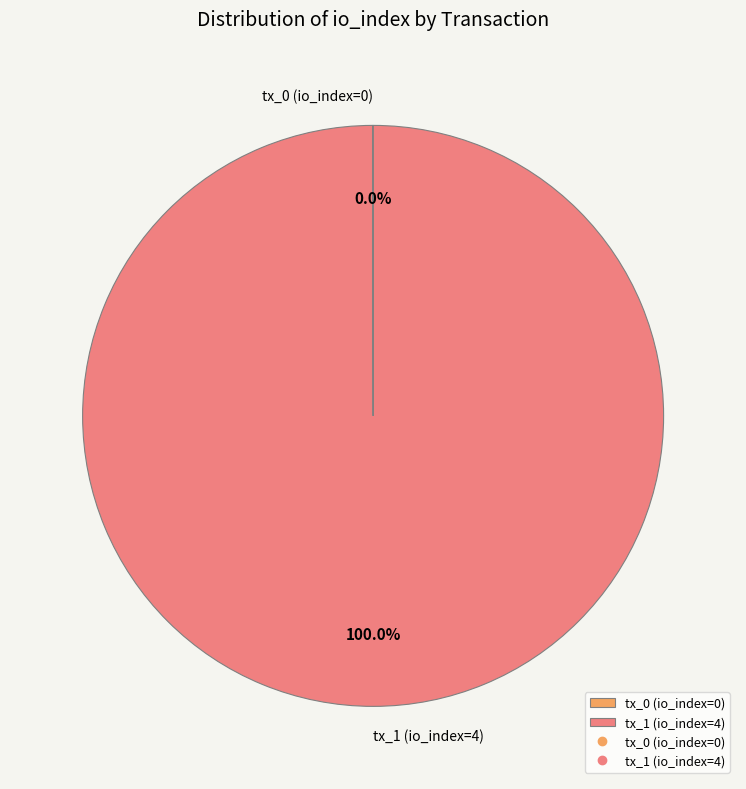

Which slice is the largest?

tx_1 (io_index=4)